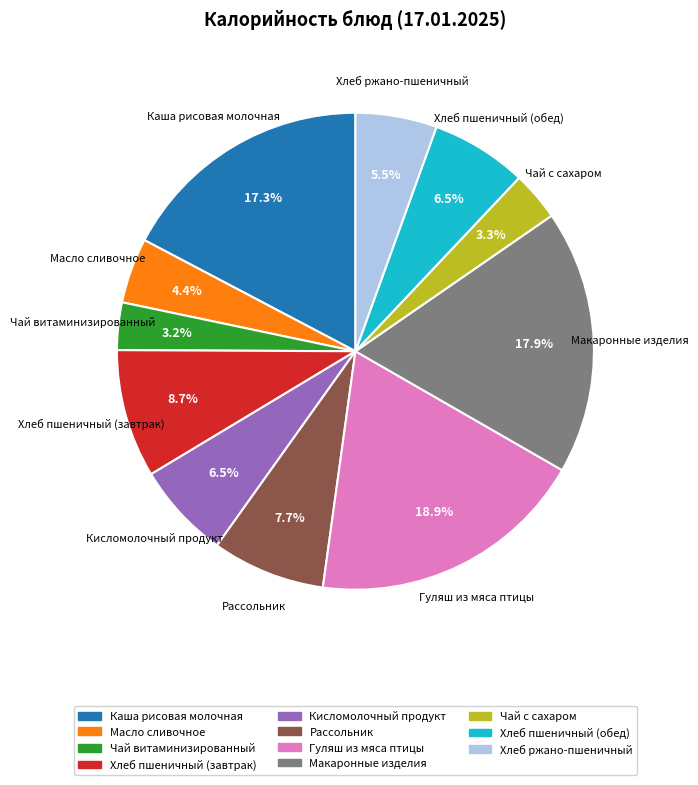

Combined, do Чай витаминизированный and Макаронные изделия account for over 50%?

No